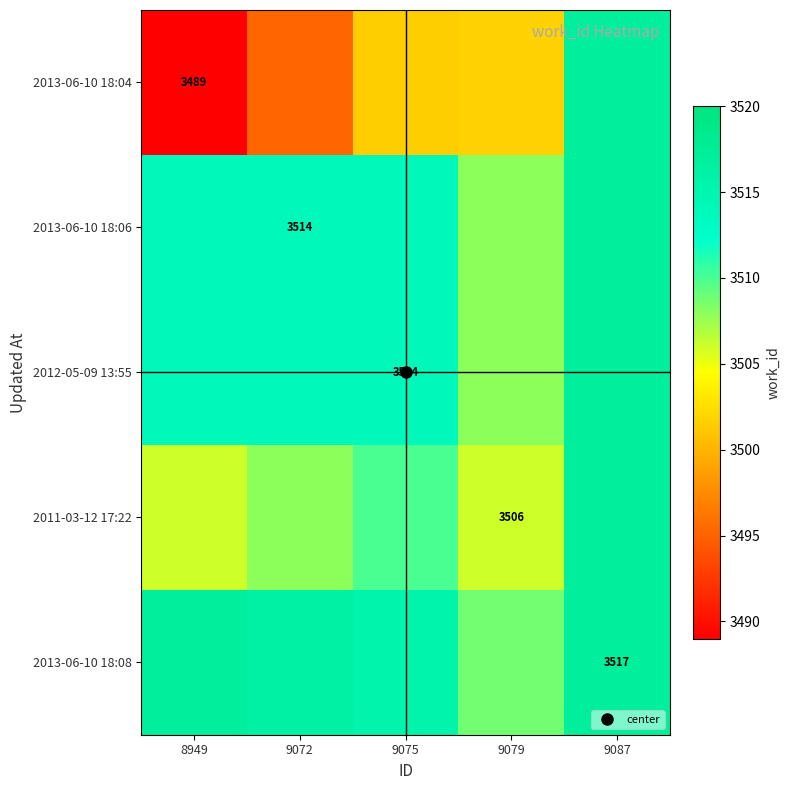

Is it true that 2011-03-12 17:22 equals 4884.2 at 9072?

False